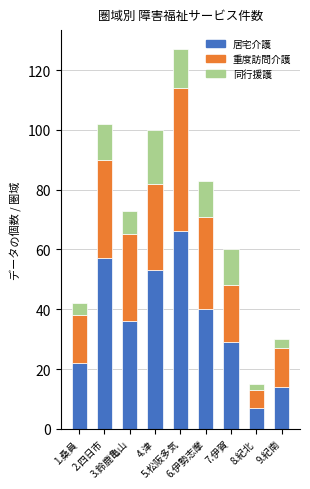

What is the difference between the maximum and minimum values in the 居宅介護 series?

59